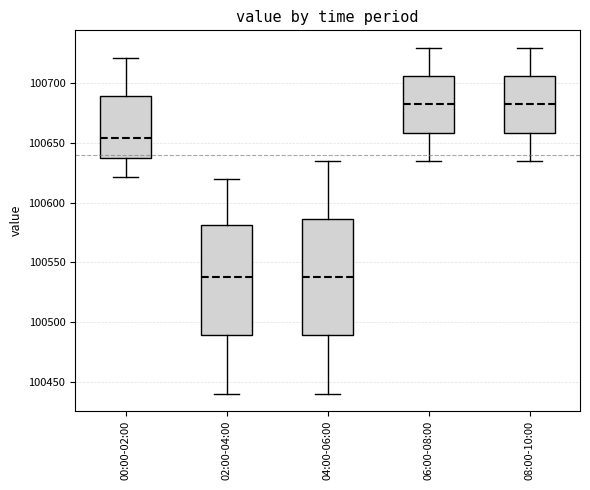

Reading left to right, read every box against the y-axis: the position of its median line, the range the box covers, and the ends of its whiskers. The values are not printed on the chart, so give them approximately, as read against the axis.

00:00-02:00: median 100655, box 100635 to 100690, whiskers 100620 to 100720
02:00-04:00: median 100540, box 100490 to 100580, whiskers 100440 to 100620
04:00-06:00: median 100540, box 100490 to 100585, whiskers 100440 to 100635
06:00-08:00: median 100685, box 100660 to 100705, whiskers 100635 to 100730
08:00-10:00: median 100685, box 100660 to 100705, whiskers 100635 to 100730